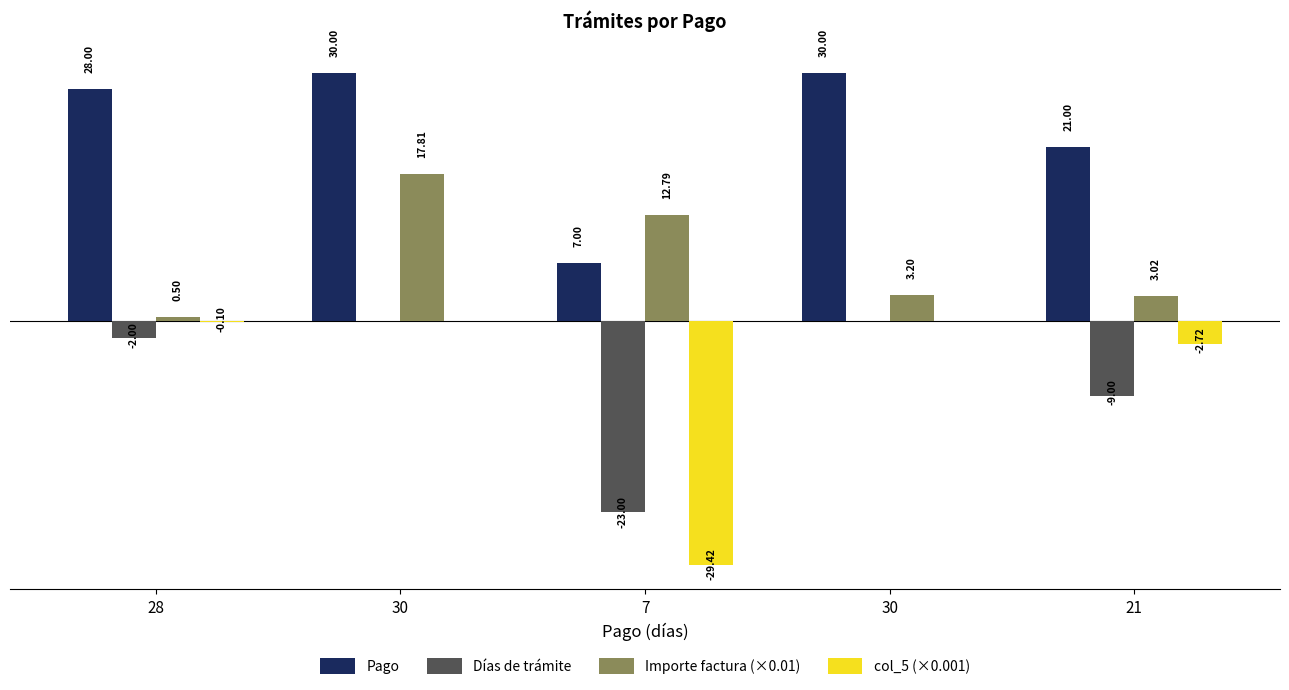

Reading left to right, what are all the values shown in this chart?

Pago: 28.0	30.0	7.0	30.0	21.0
Días de trámite: -2.0	0.0	-23.0	0.0	-9.0
Importe factura (×0.01): 0.5	17.8	12.8	3.2	3.0
col_5 (×0.001): -0.1	0.0	-29.4	0.0	-2.7